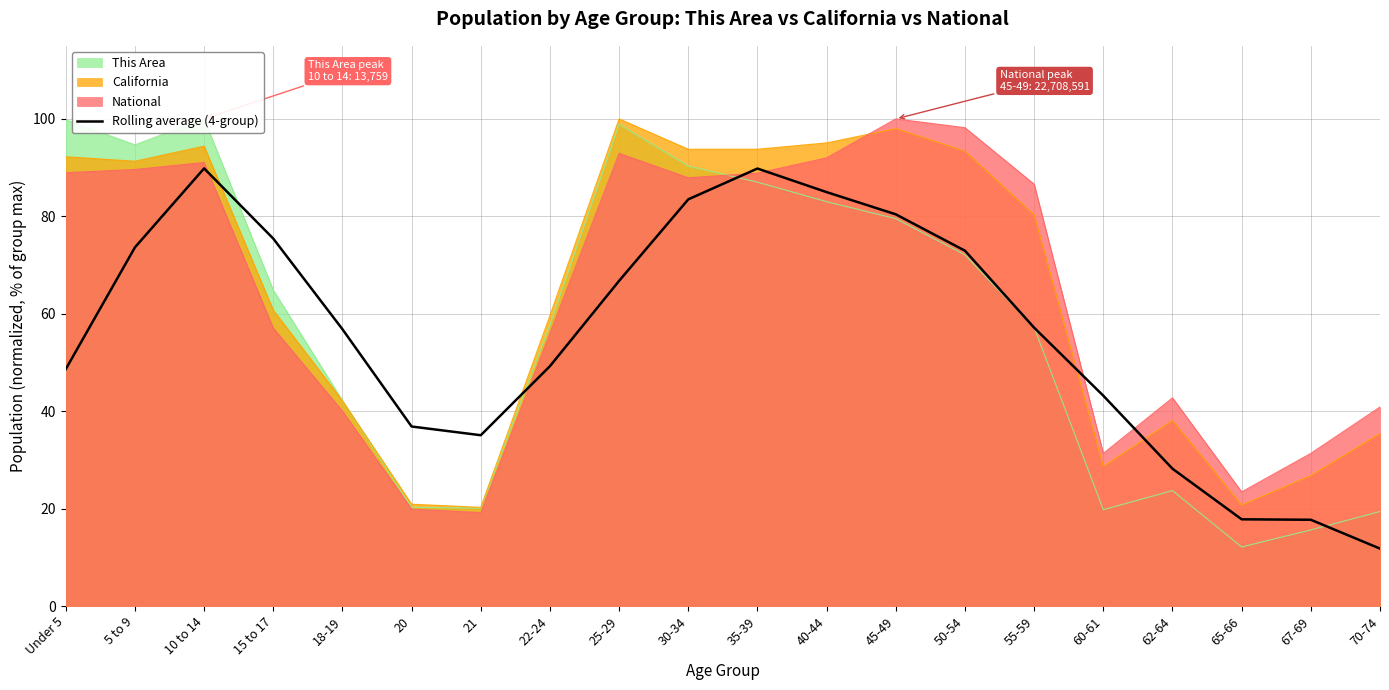

What is the value of the 12th point from the left?

85.0